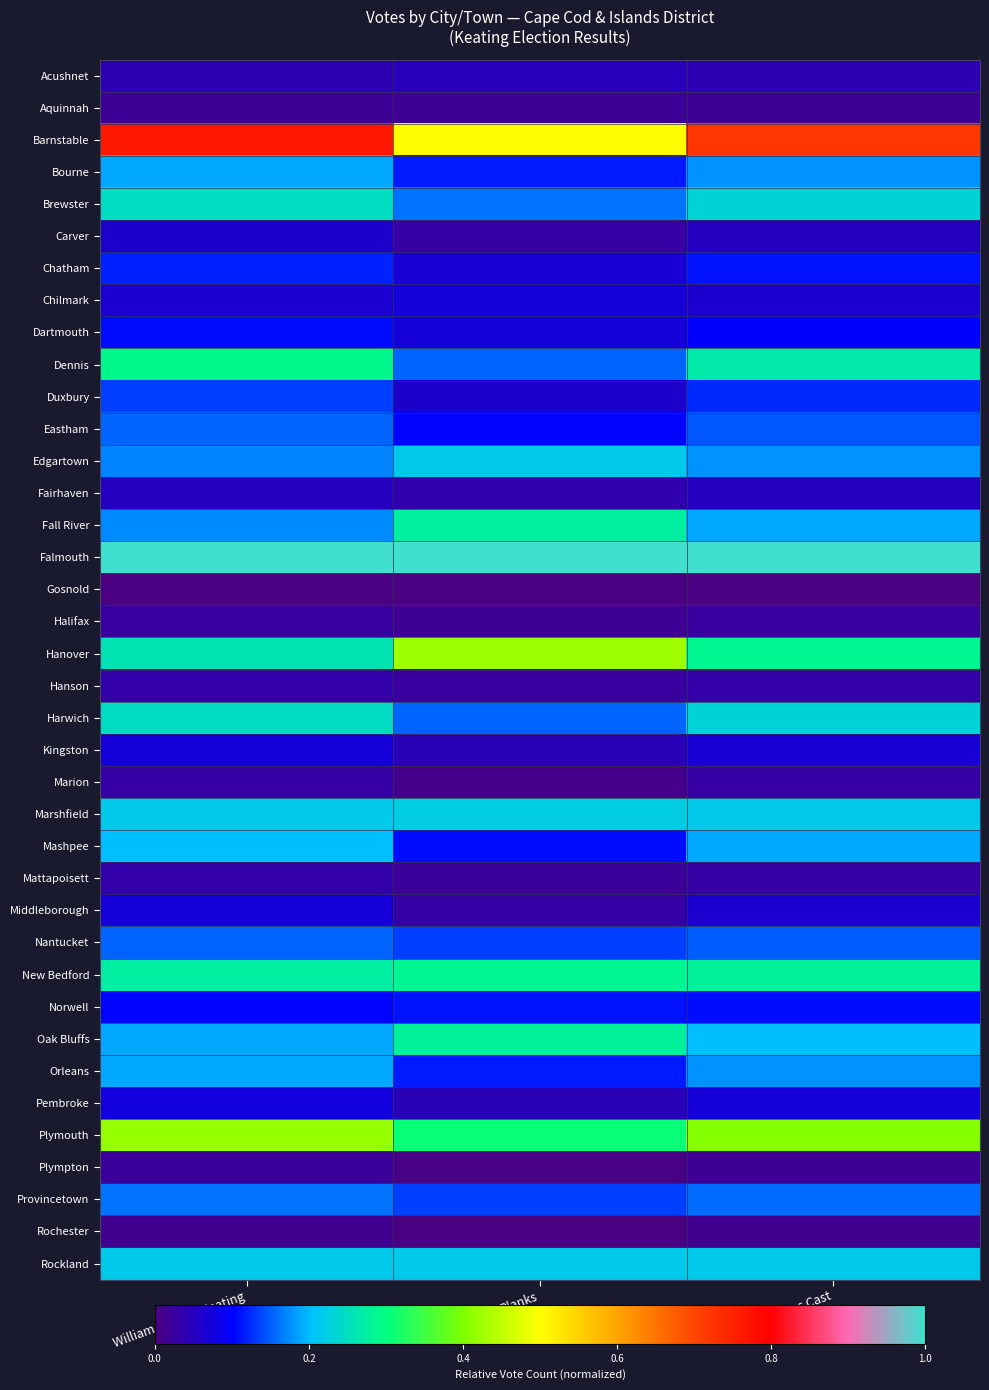

Which series has the widest spread of values?

Barnstable